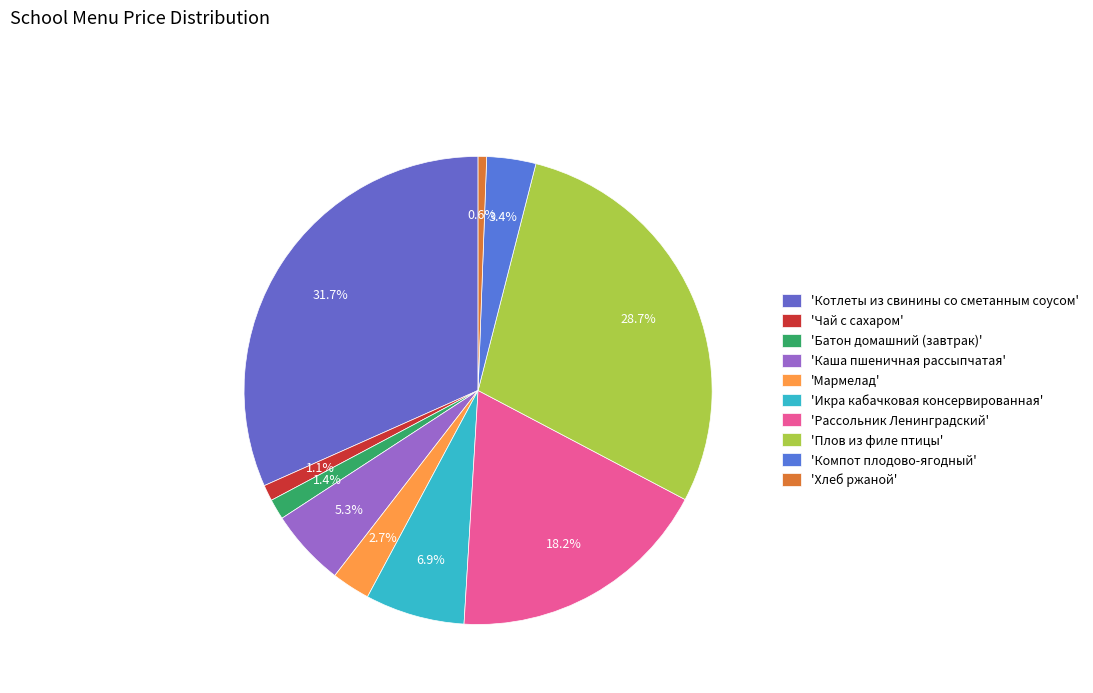

Is there any slice that represents more than half of the pie?

No